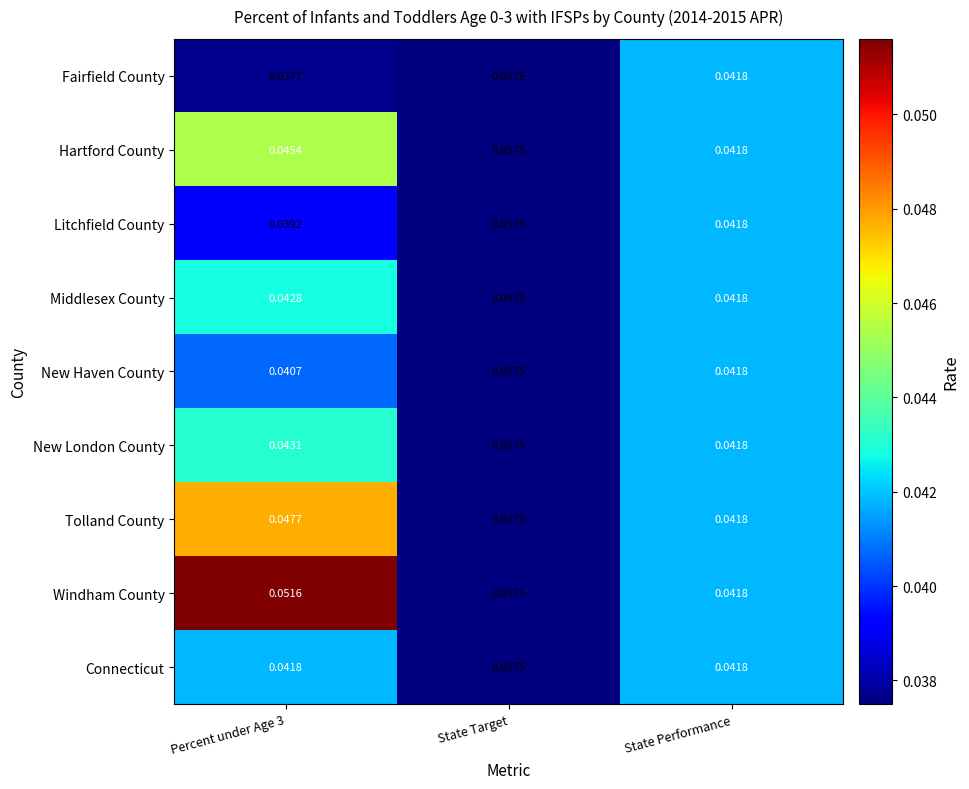

At which label is Litchfield County closest to 0?

State Target